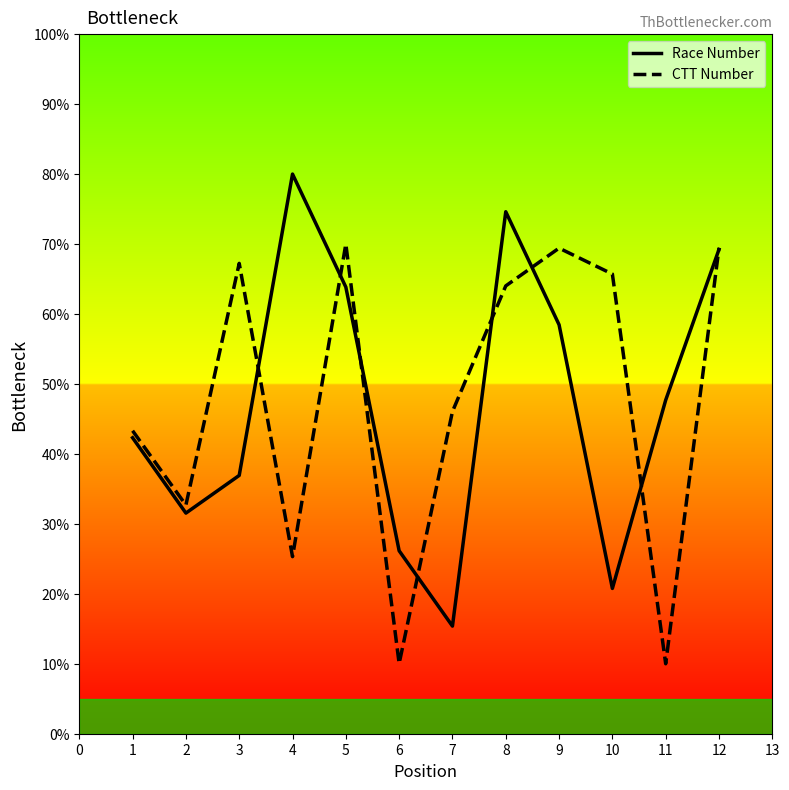

What is the smallest value displayed?

10.0